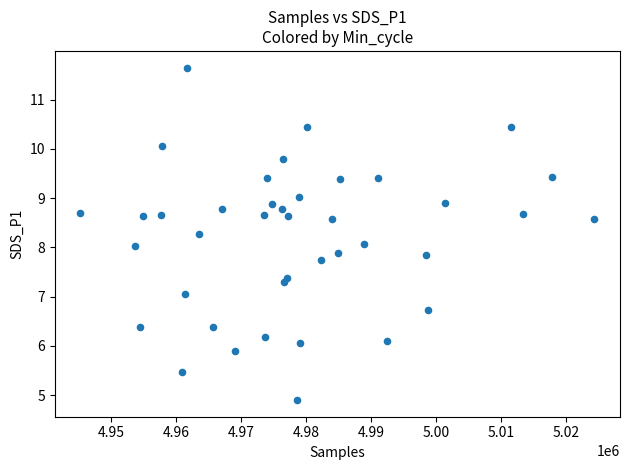

What is the range of X values (max minus min)?

79048.0